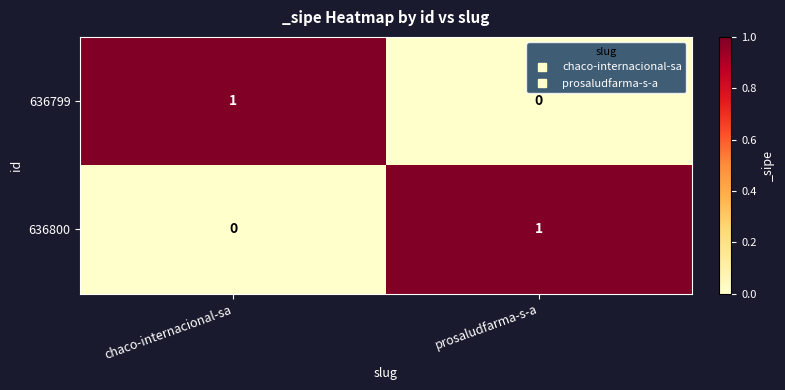

Is it true that 636800 equals 0 at prosaludfarma-s-a?

False